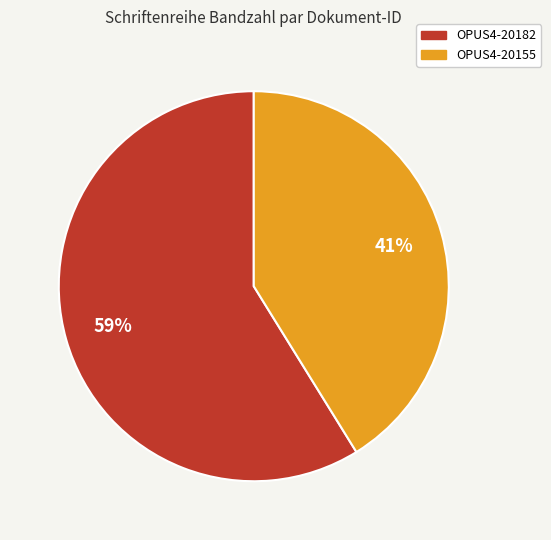

Is OPUS4-20155 the majority of the pie?

No